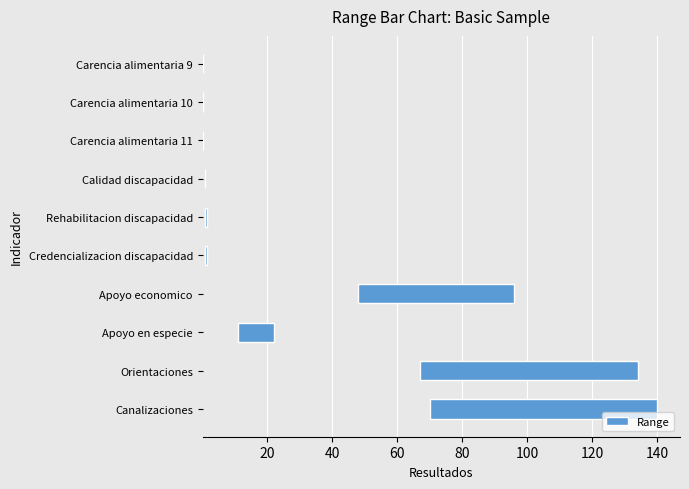

What is the difference between the maximum and second lowest values?

69.8